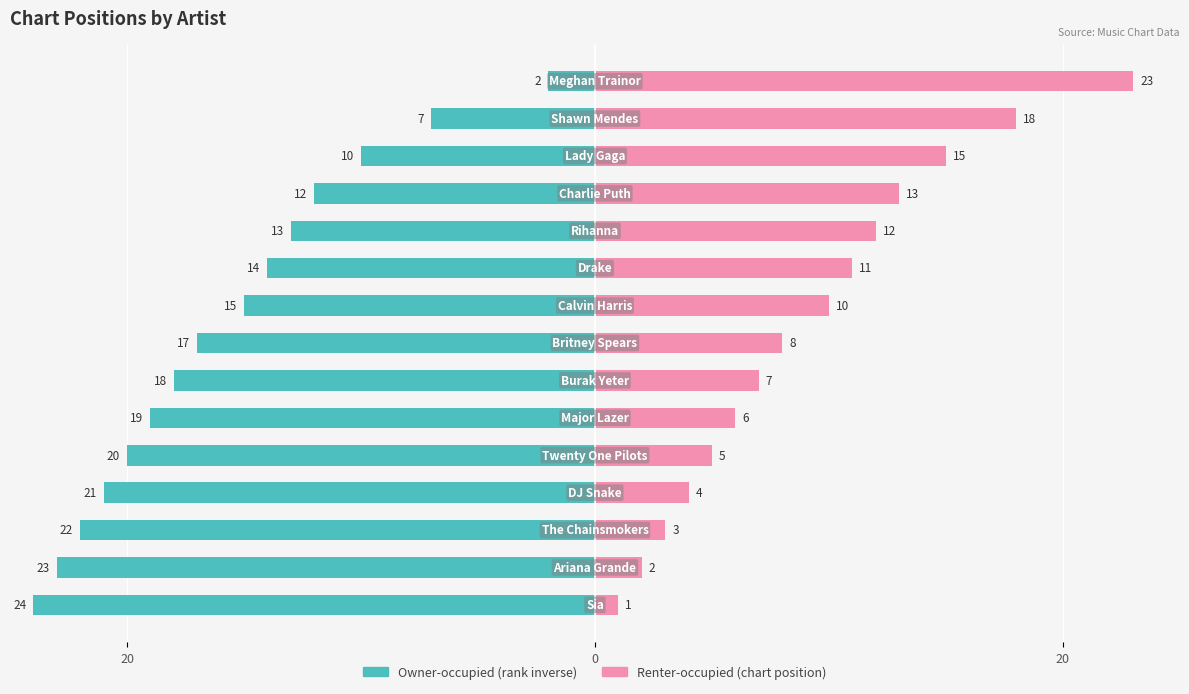

Are the bars grouped side by side (vs. stacked)?

Yes